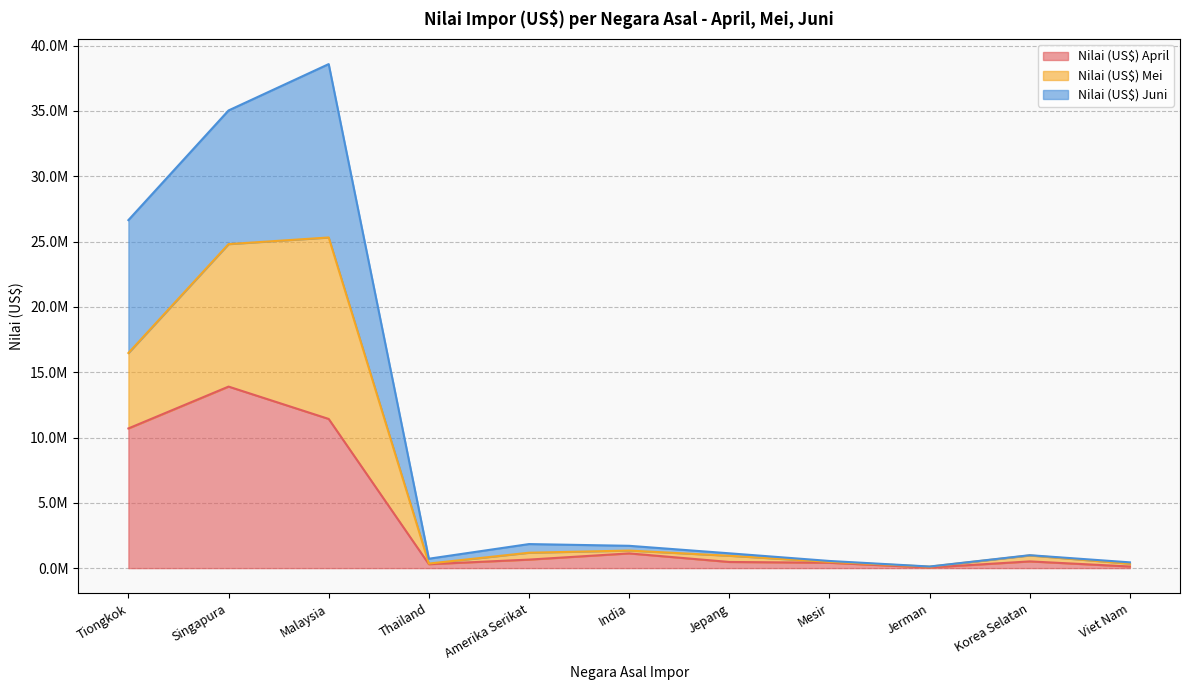

The Nilai (US$) Juni series shows 123766 at Jerman. True or false?

True